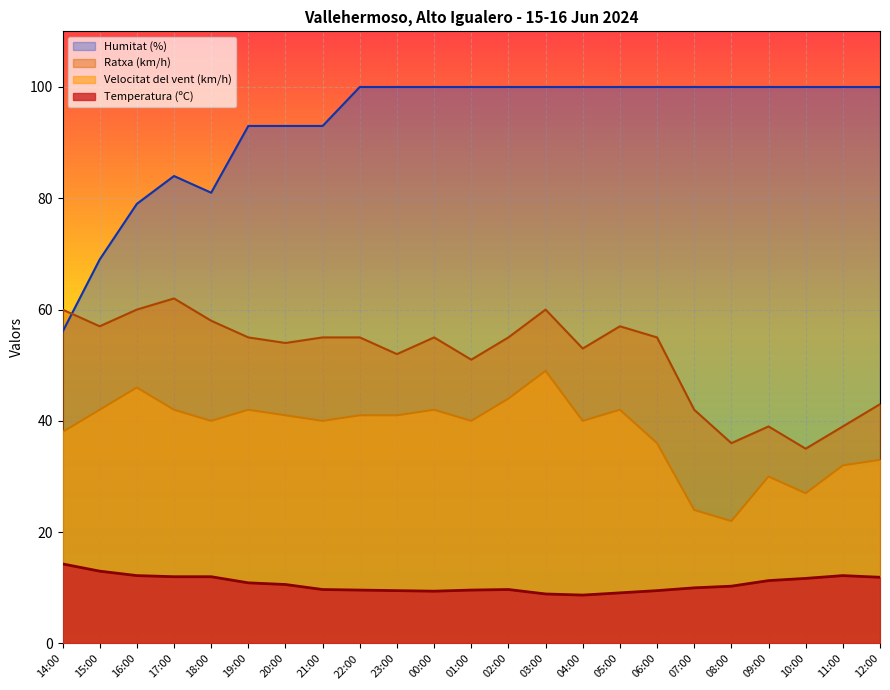

What is the sum of all Humitat (%) values?

2148.0